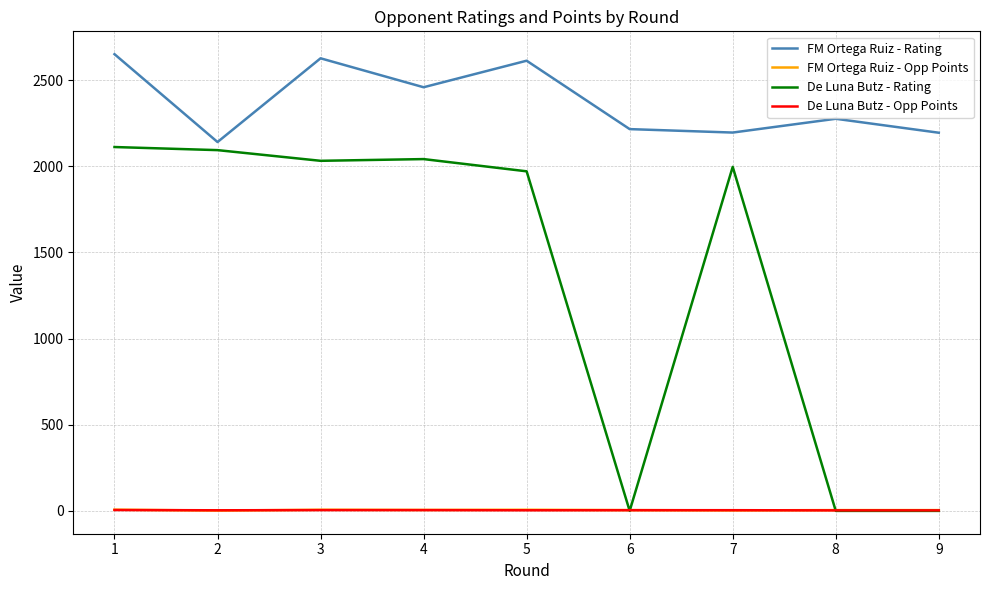

At which category is the sum across all series the highest?

1